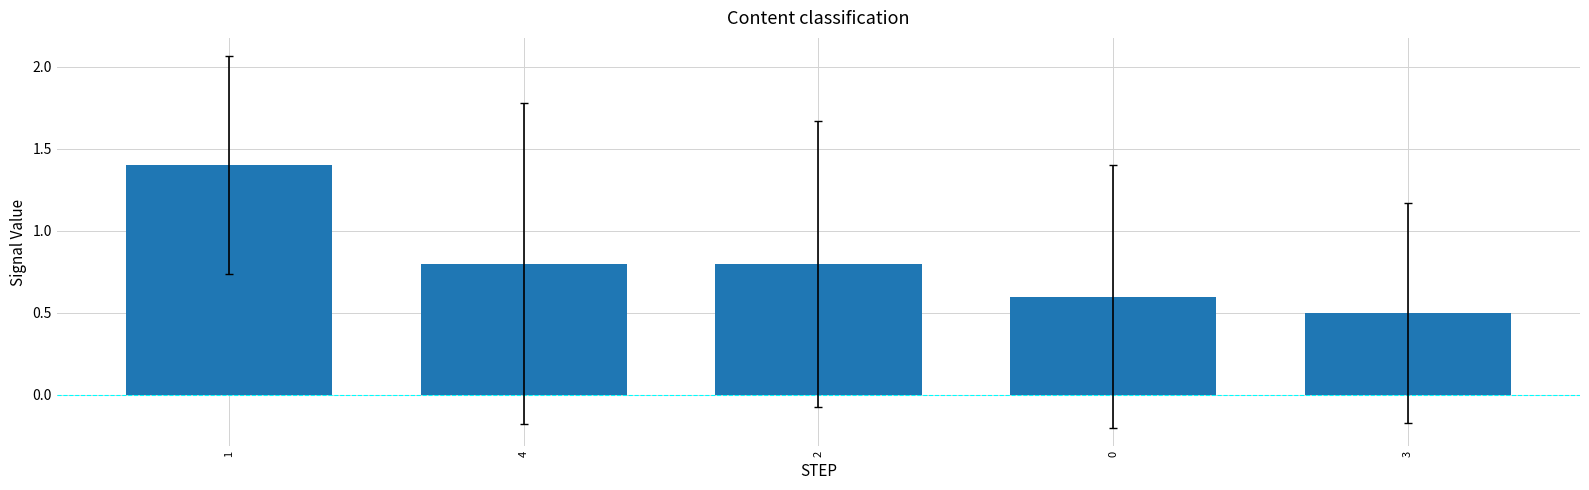

What is the label of the 2nd bar from the left?

4